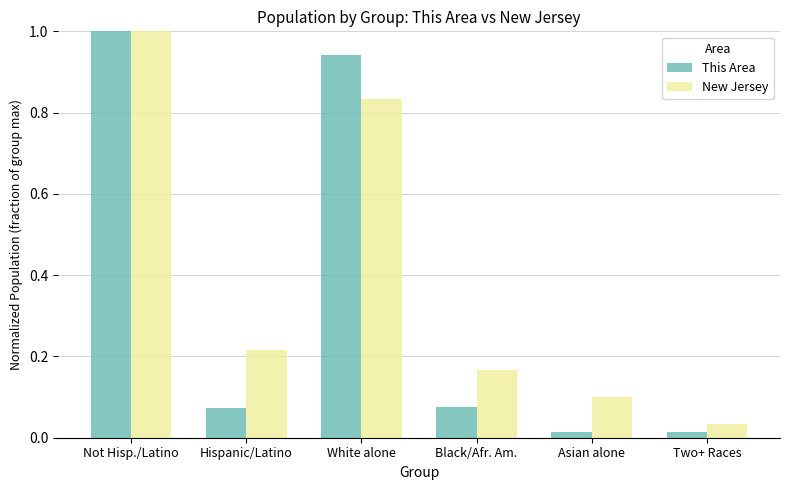

Read the New Jersey value at Not Hisp./Latino.

1.0